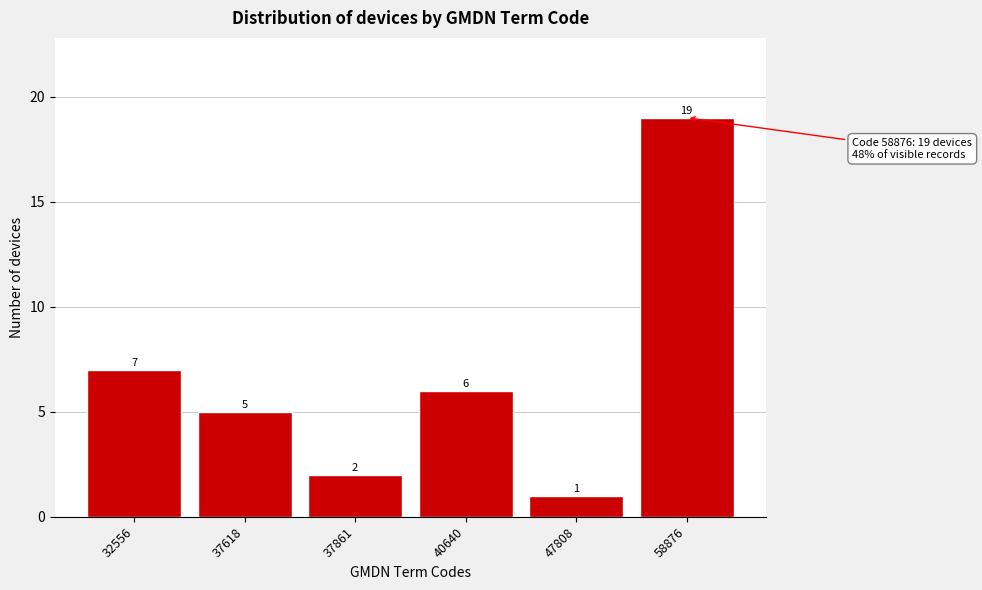

Reading right to left, list all the values displayed in this chart.

58876=19	47808=1	40640=6	37861=2	37618=5	32556=7